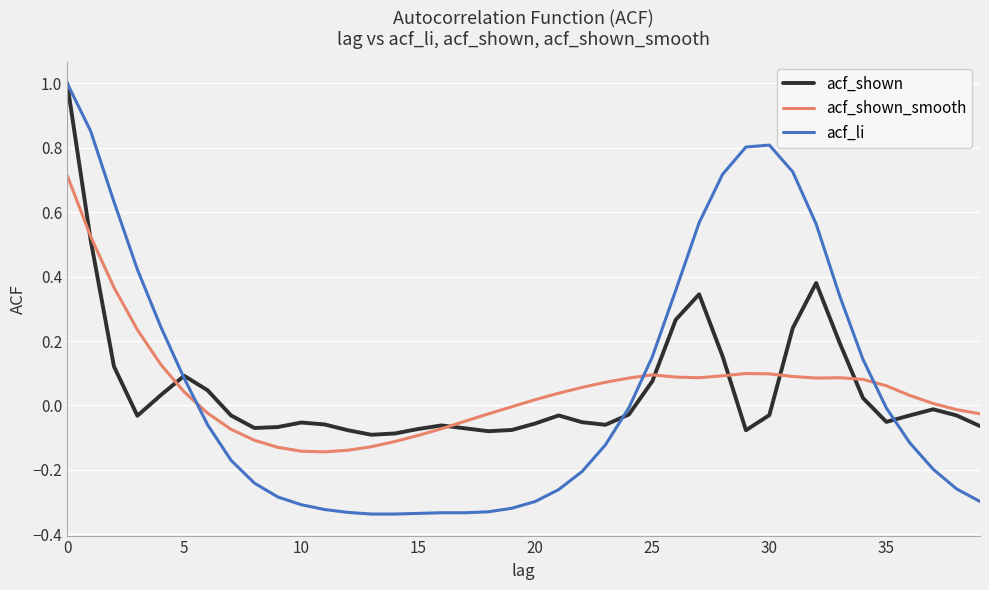

In acf_shown, how many points are lower than both neighbors (excluding endpoints)?

7